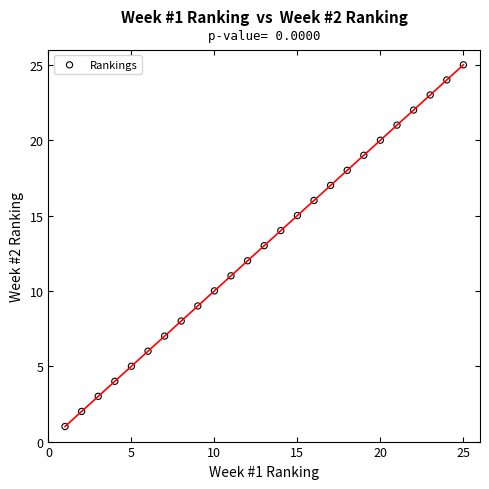

What is the range of Y values (max minus min)?

24